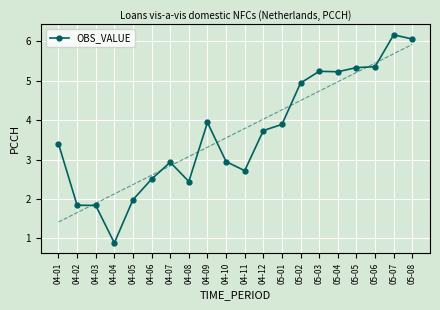

What is the change in value from 04-02 to 04-10?

+1.1